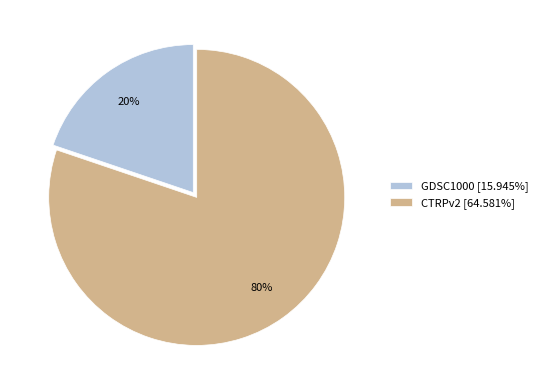

Combined, do CTRPv2 and GDSC1000 account for over 50%?

Yes